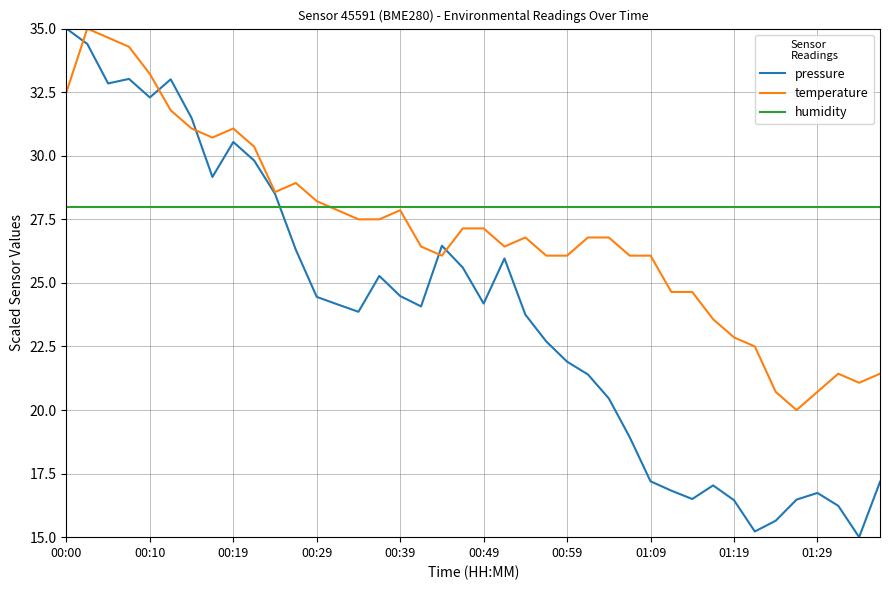

Which series ends up on top after the final intersection of humidity and pressure?

humidity